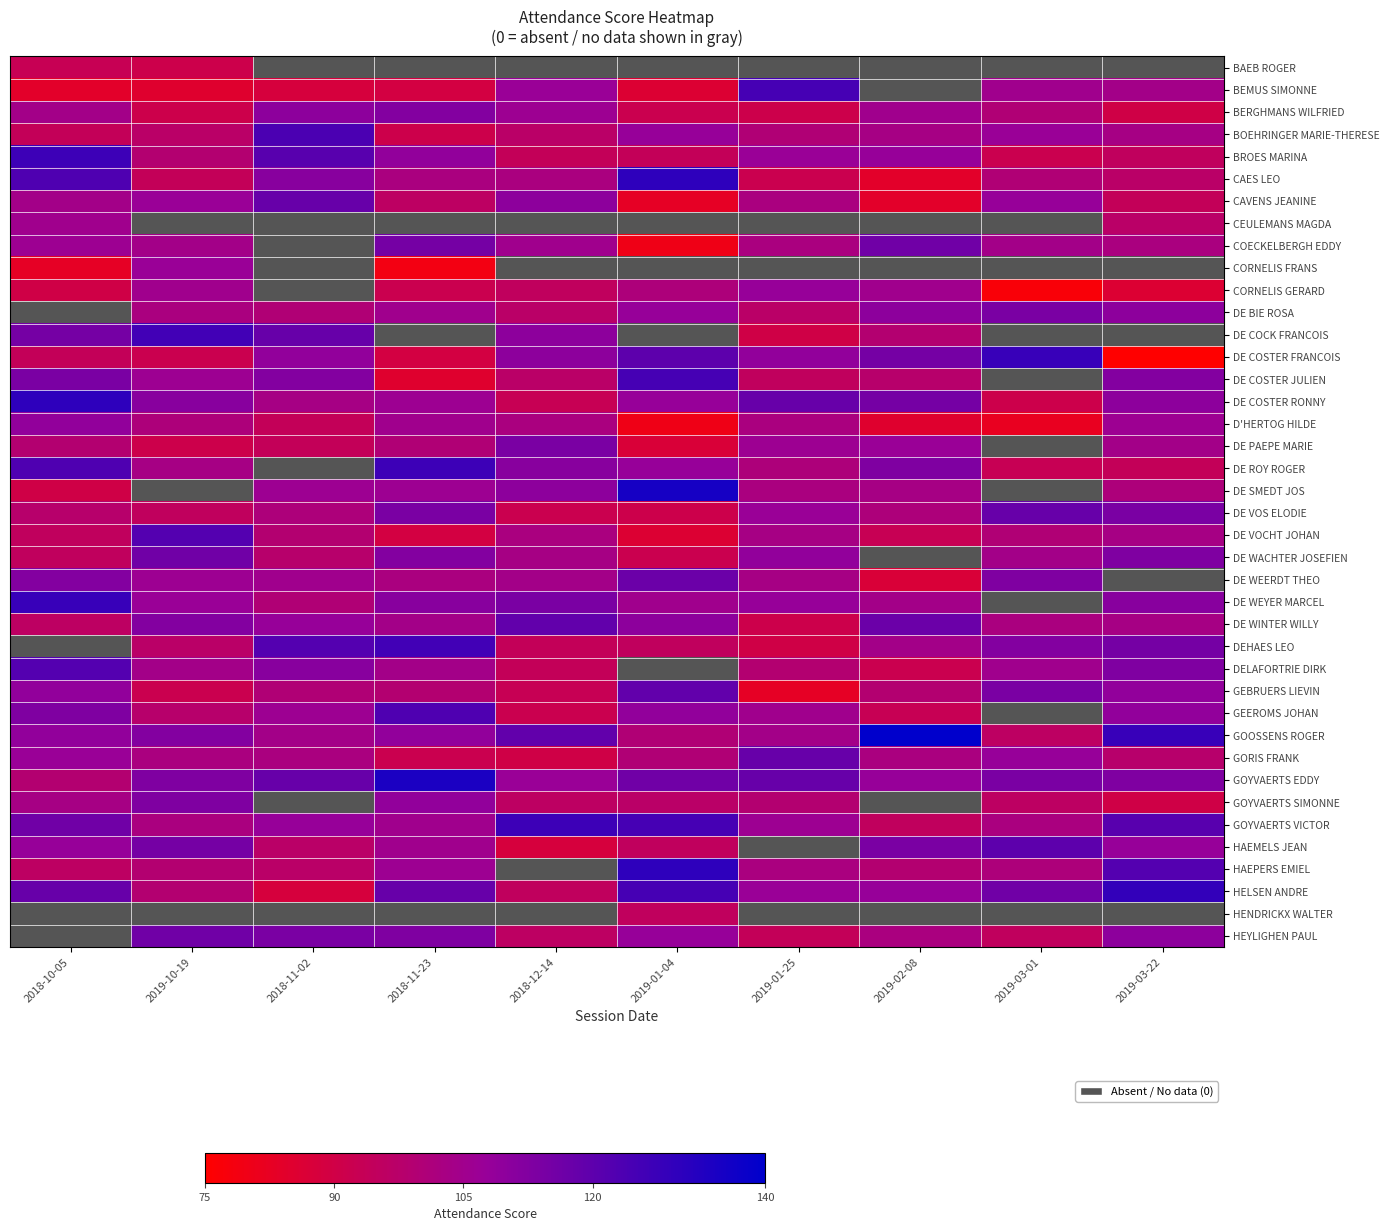

What is the highest value of the DE WACHTER JOSEFIEN series?

116.0